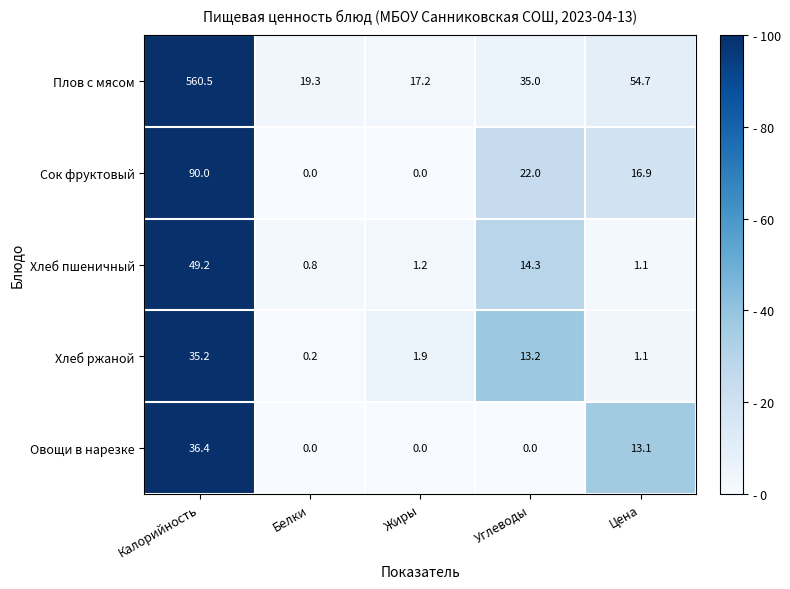

Read the Хлеб пшеничный value at Калорийность.

49.2